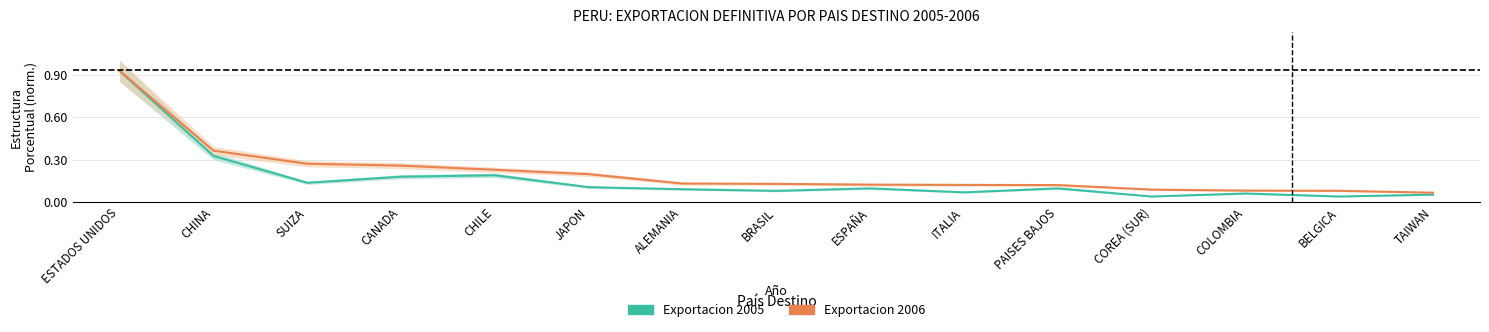

What is the difference between the Exportacion 2005 values at BRASIL and ESTADOS UNIDOS?

0.8